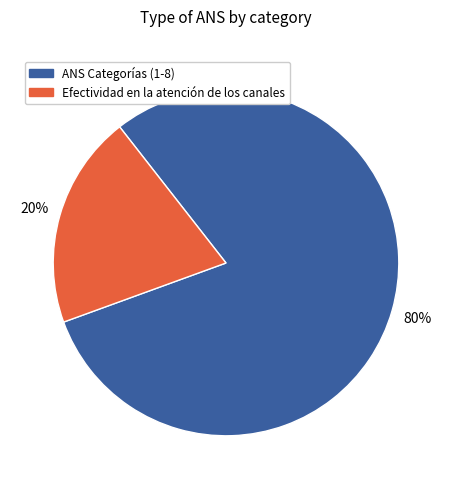

To the nearest percent, what is the average slice percentage?

50%